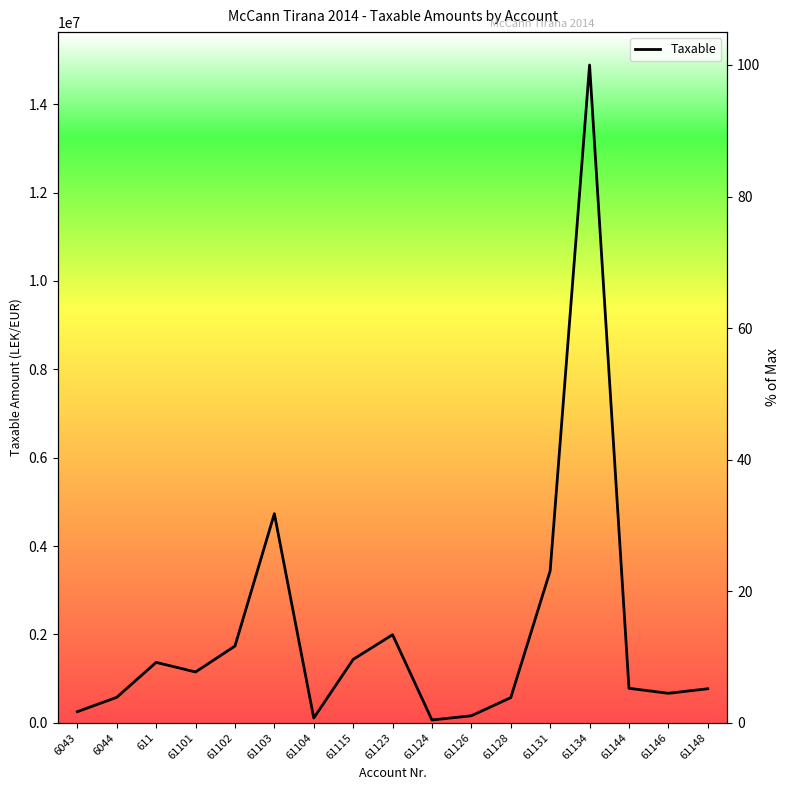

Reading right to left, transcribe all the data shown in this chart.

5.2	4.5	5.2	100.0	23.1	3.8	1.1	0.4	13.4	9.6	0.7	31.8	11.7	7.7	9.2	3.9	1.7